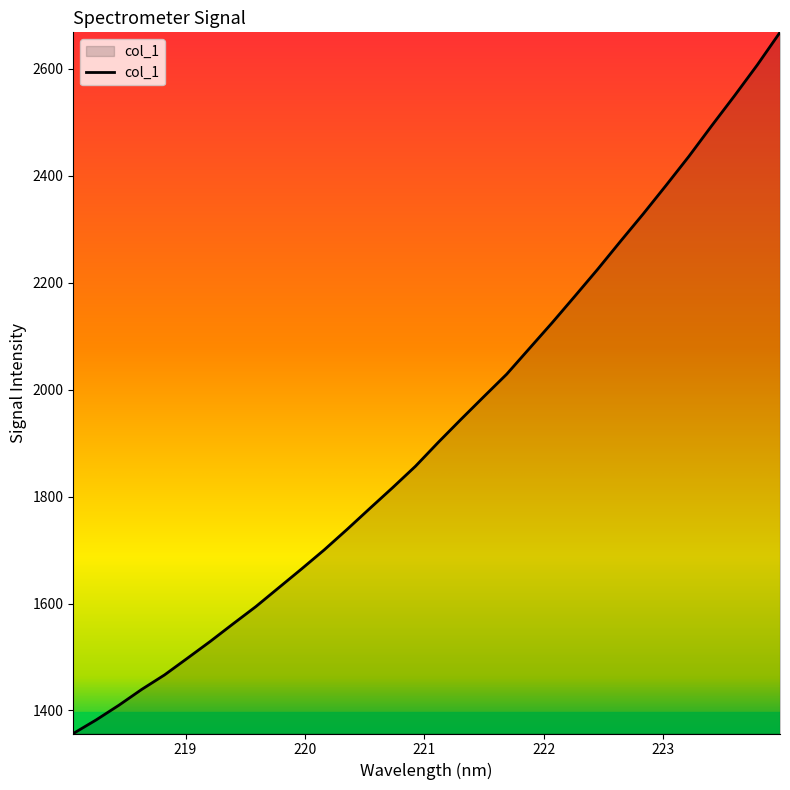

What is the minimum value shown in the chart?

1356.9